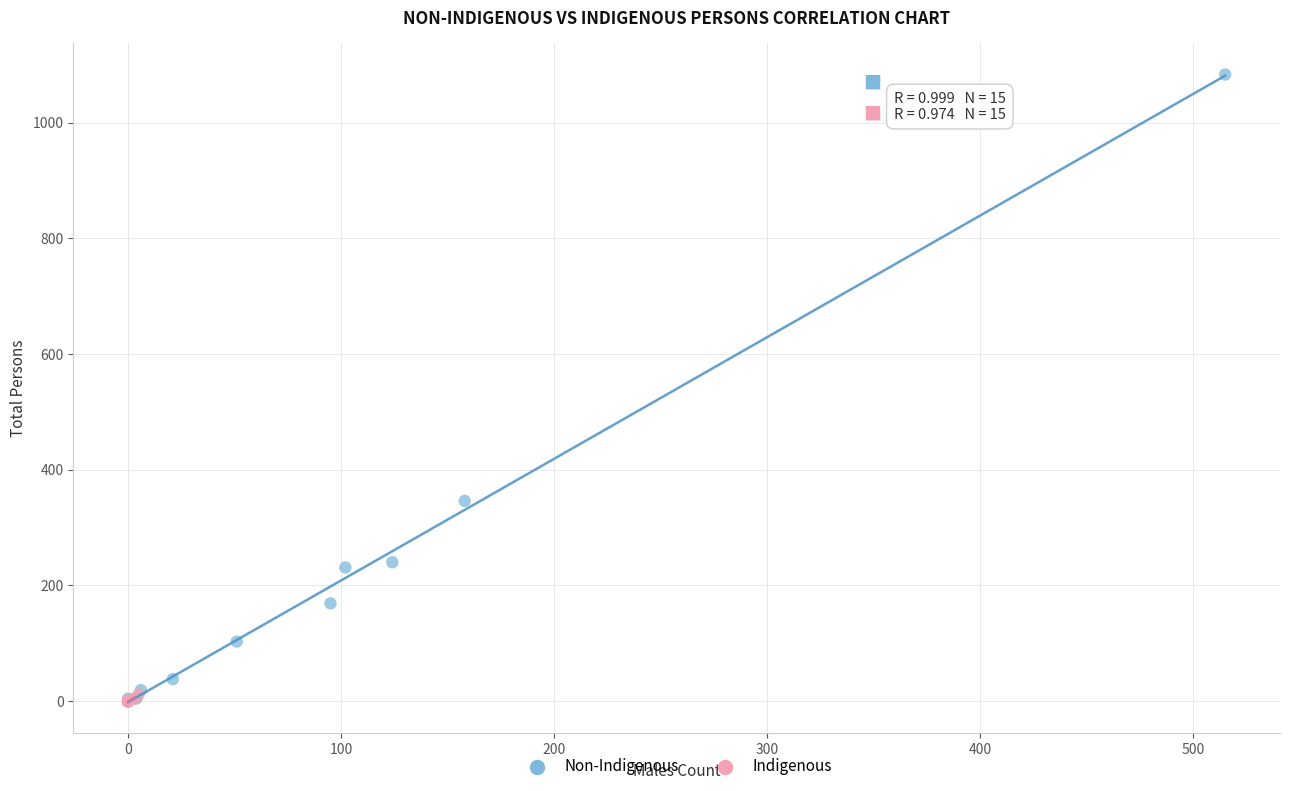

Which series contains the highest Y value?

Non-Indigenous